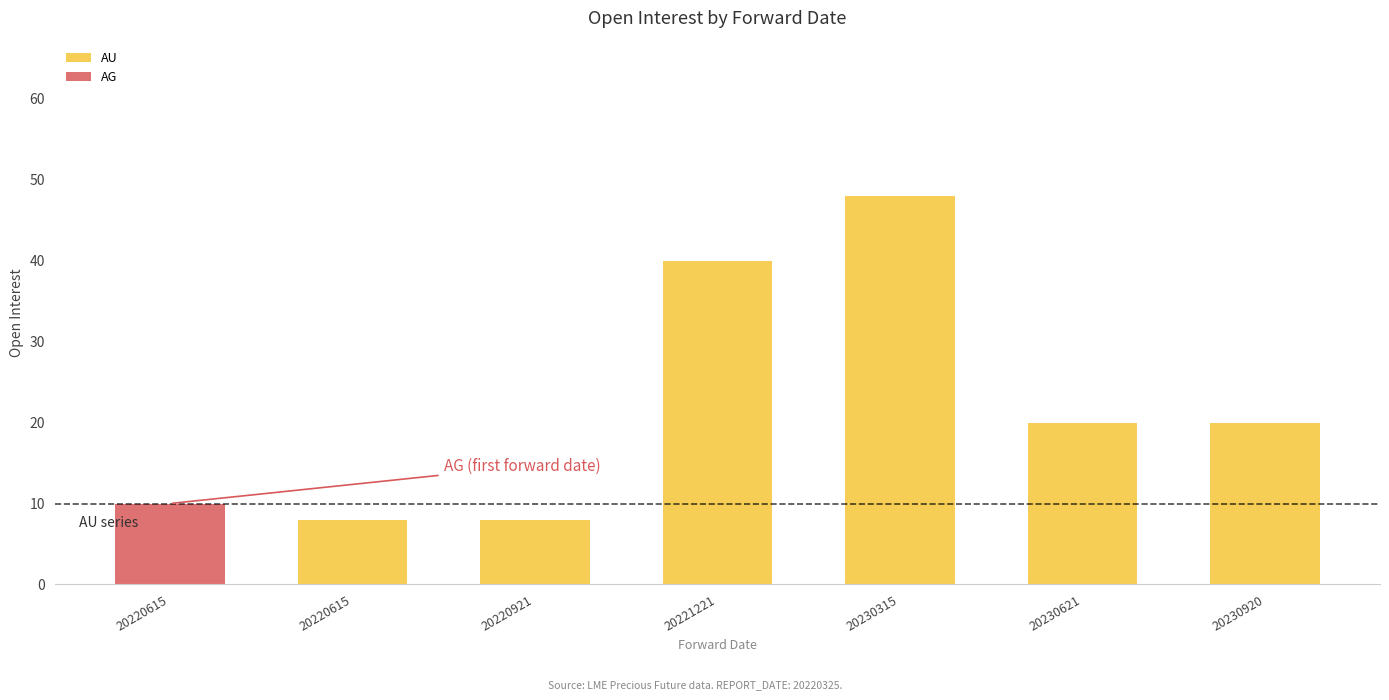

At which category is the sum across all series the highest?

20230315